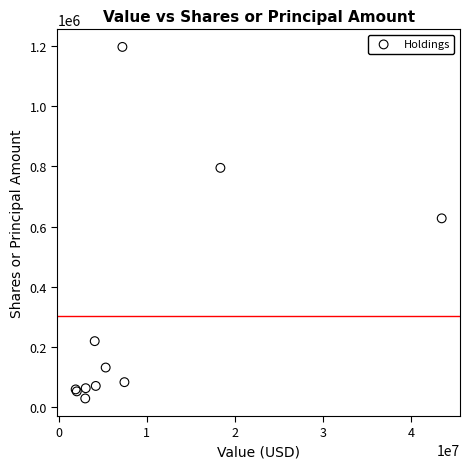

What Y value in the scatter plot is closest to 612750?

627137